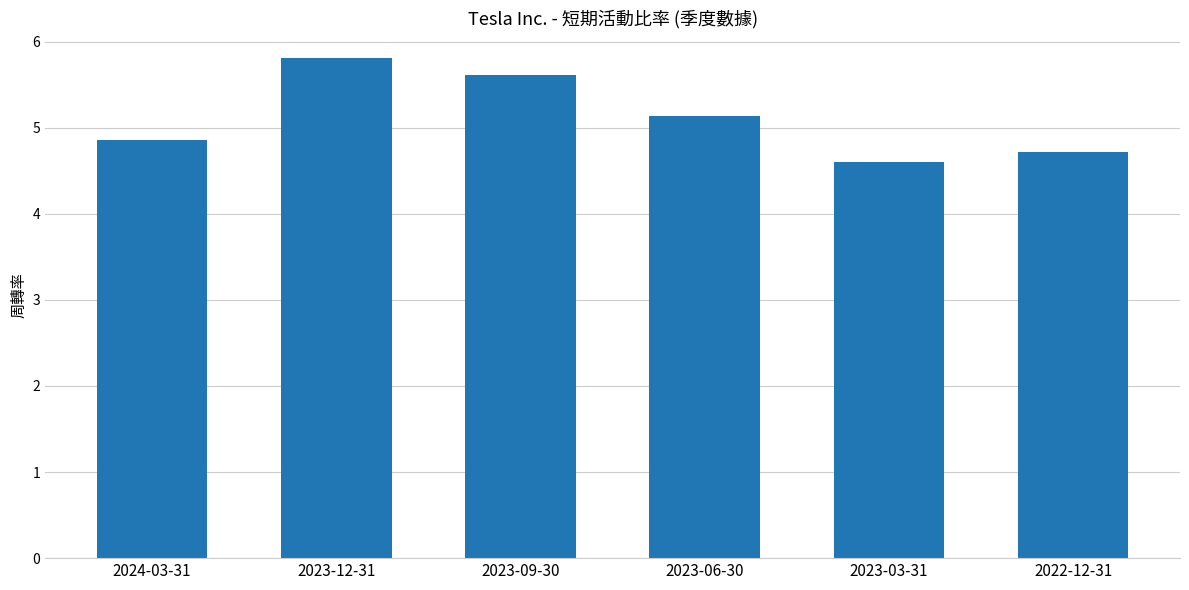

The chart shows a value of 4.7 at 2022-12-31. True or false?

True